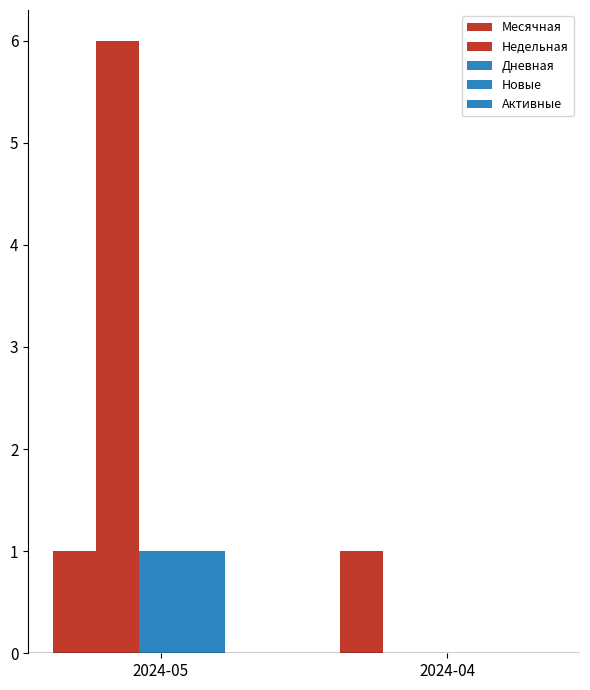

What is the sum of the Месячная values at 2024-05 and 2024-04?

2